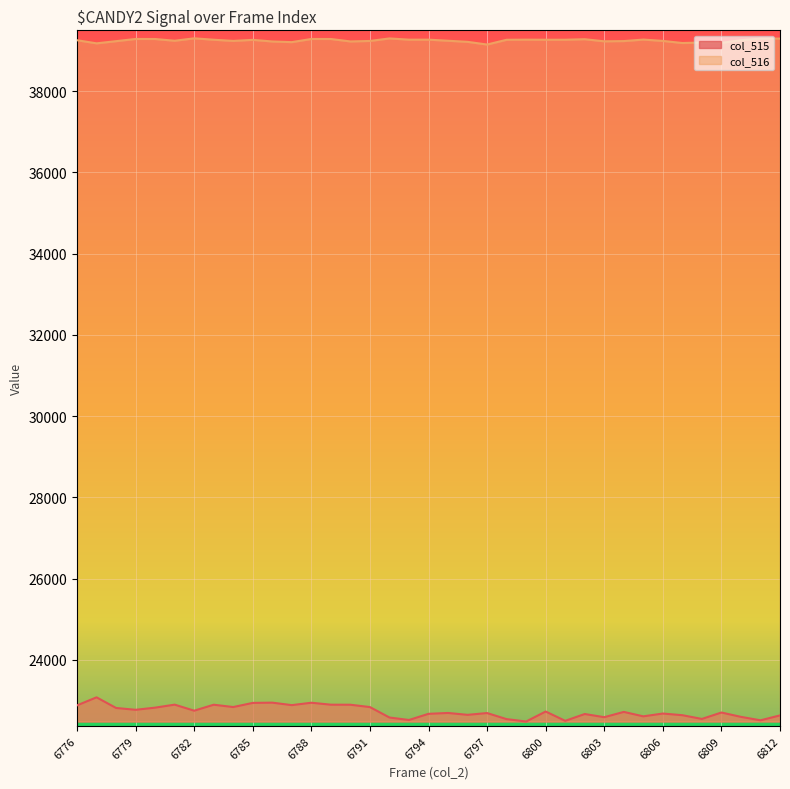

What are all the series names shown in the legend?

col_515, col_516